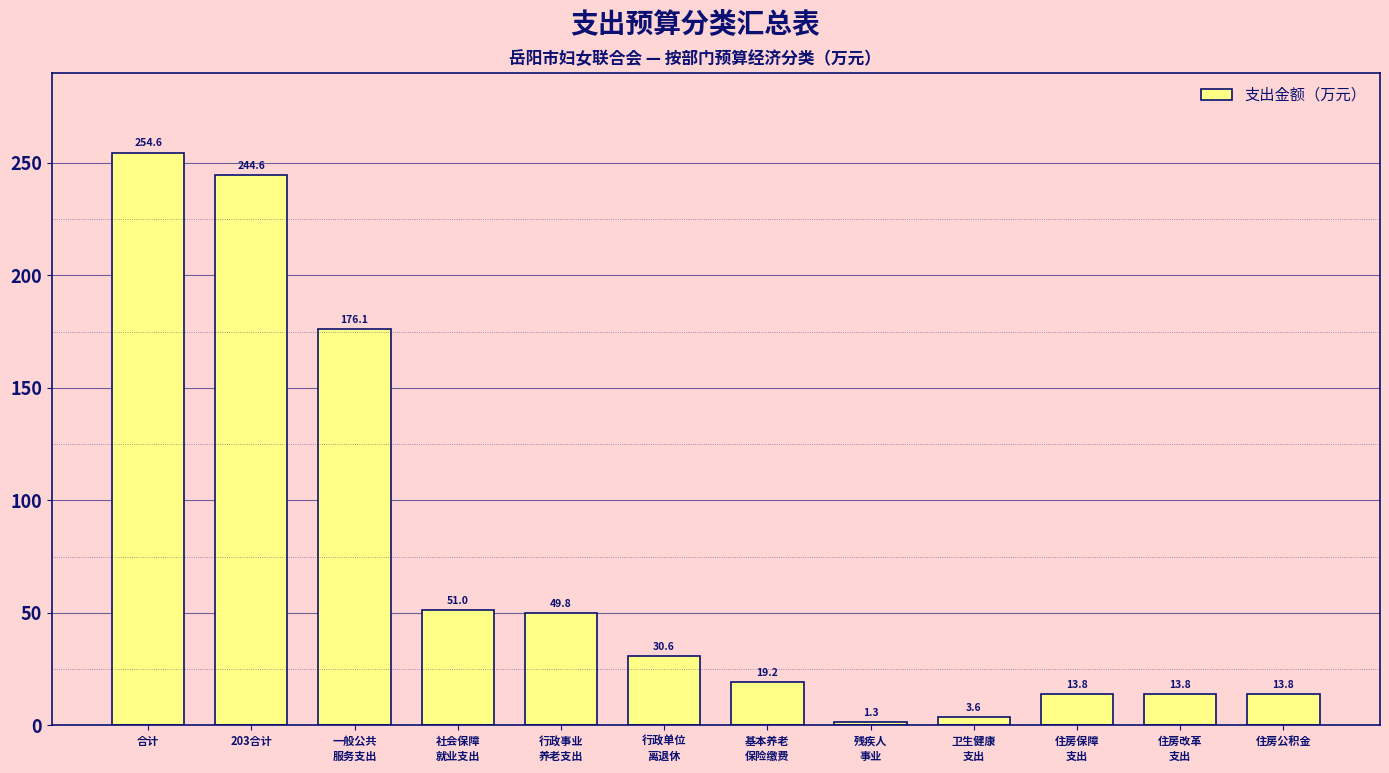

Reading right to left, extract all data points from this chart.

13.8	13.8	13.8	3.6	1.3	19.2	30.6	49.8	51.0	176.1	244.6	254.6